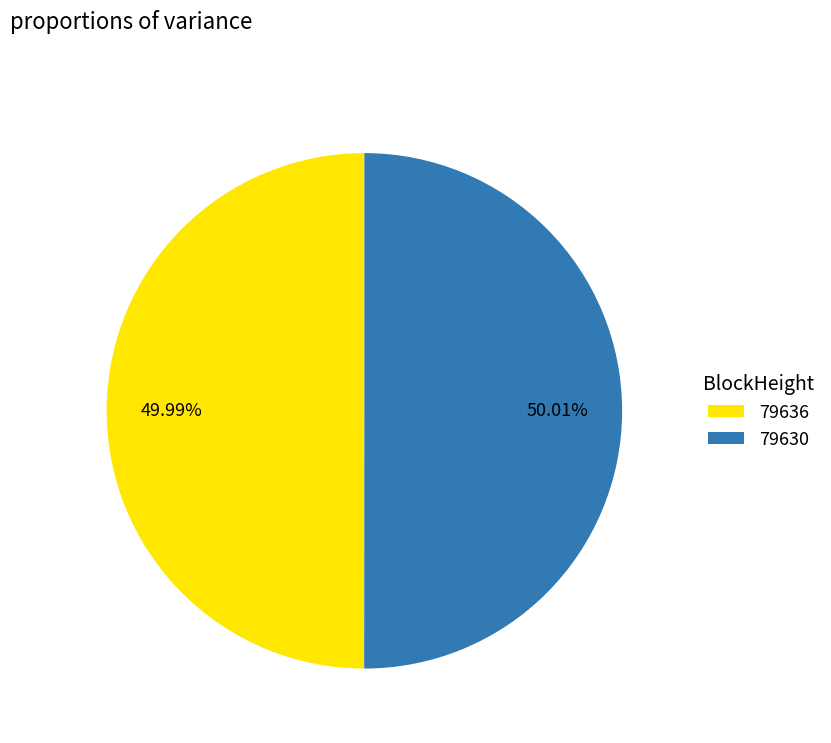

Approximately how many times larger is the value at 79630 compared to 79636?

1.0